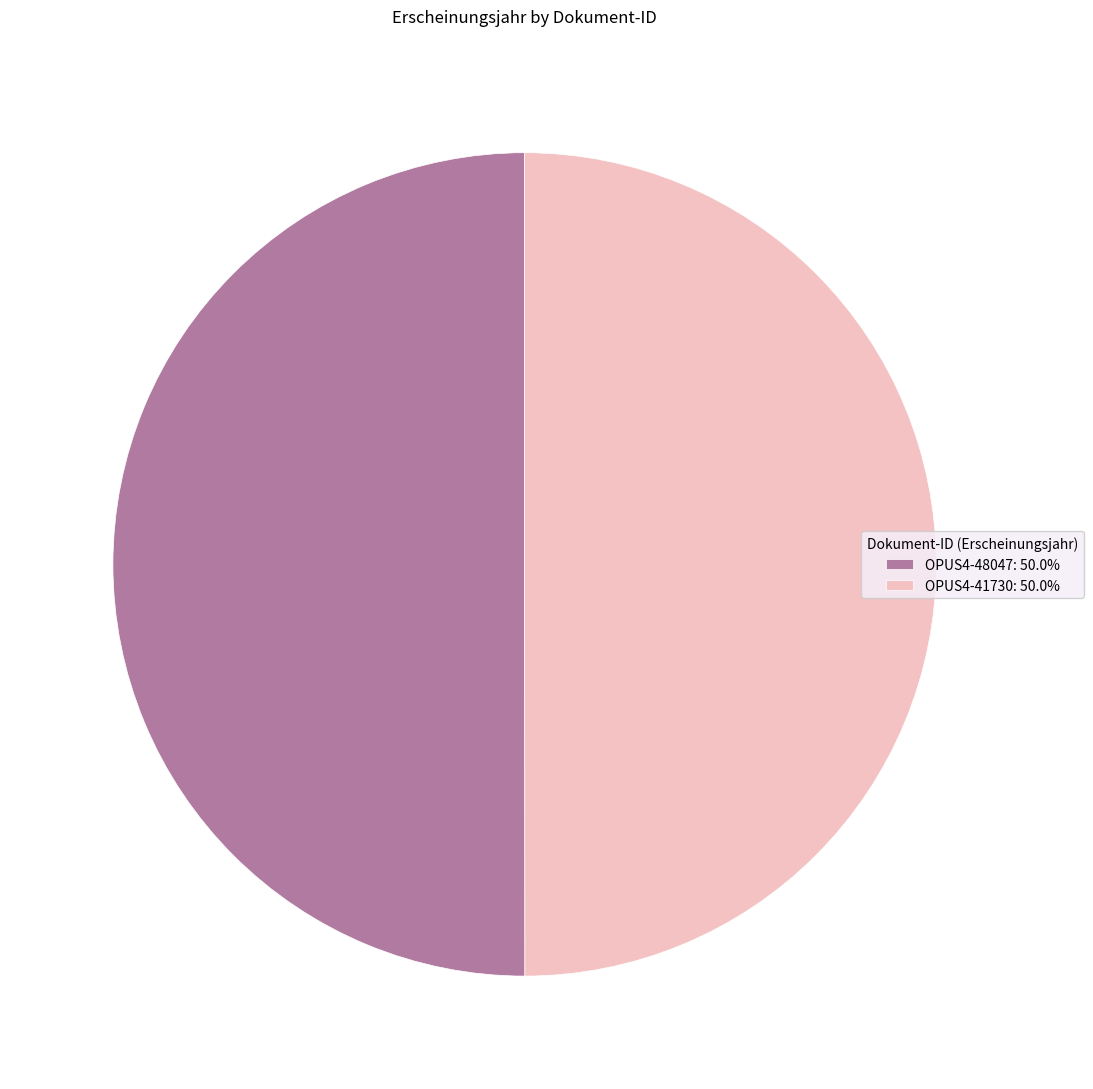

Do OPUS4-41730: 50.0% and OPUS4-48047: 50.0% together represent more than half of the pie?

Yes